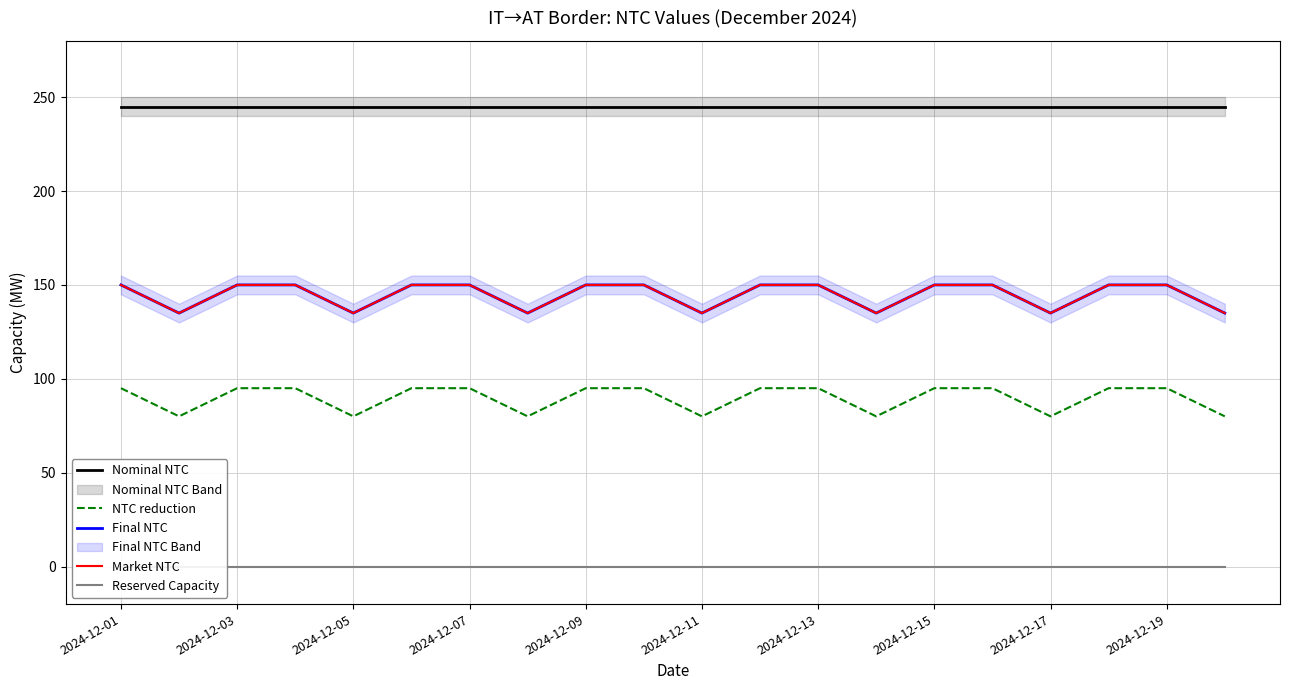

What is the difference between the NTC reduction values at 10 and 2024-12-11?

15